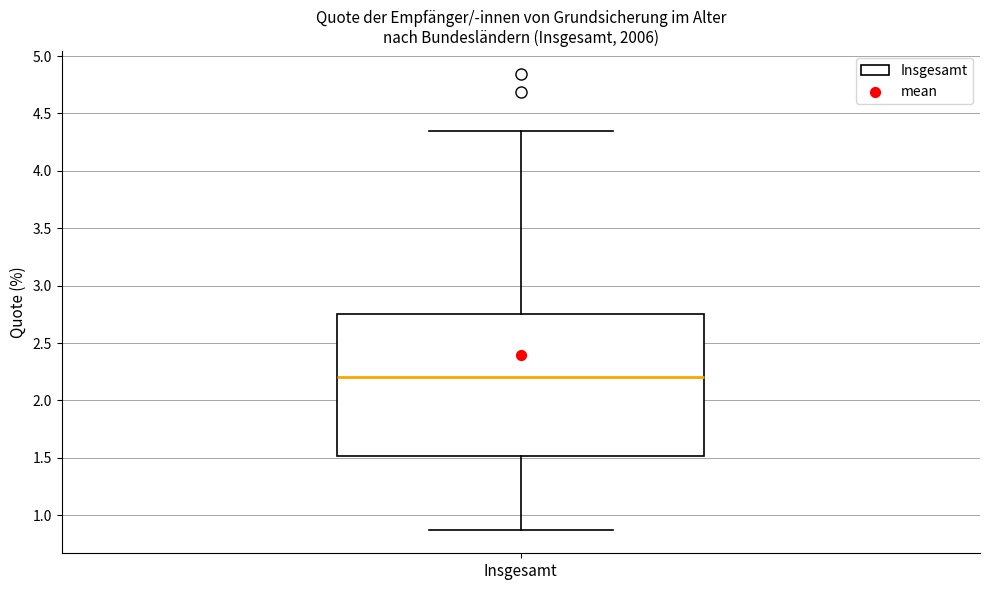

Where is the upper edge of the box for Insgesamt on the y-axis? The values are not printed on the chart, so give them approximately, as read against the axis.

2.75